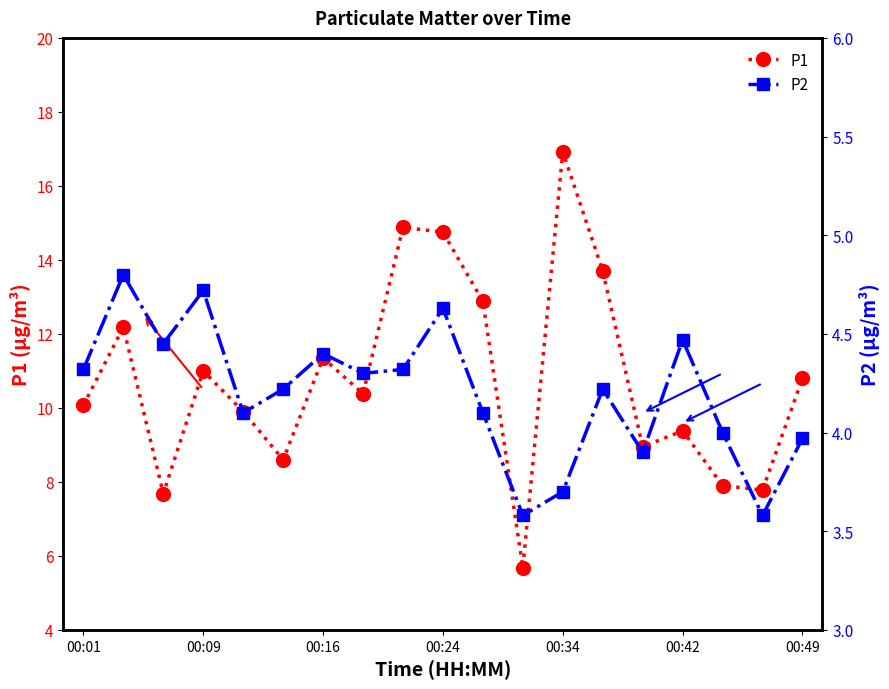

True or false: P1 has a value of 4.1 at 00:49.

False